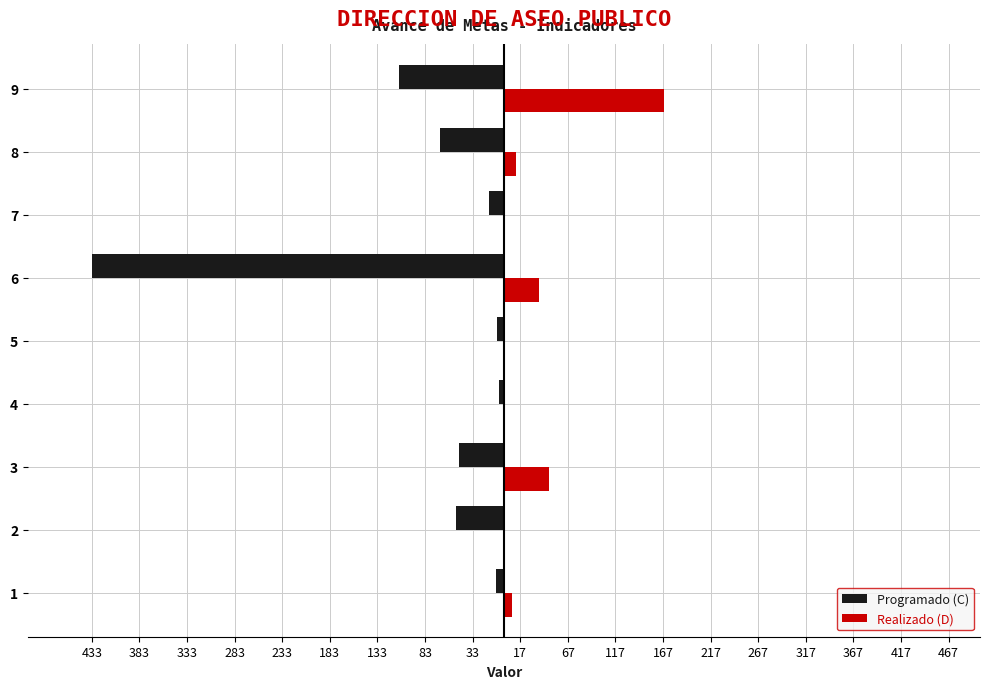

What are all the series names shown in the legend?

Programado (C), Realizado (D)